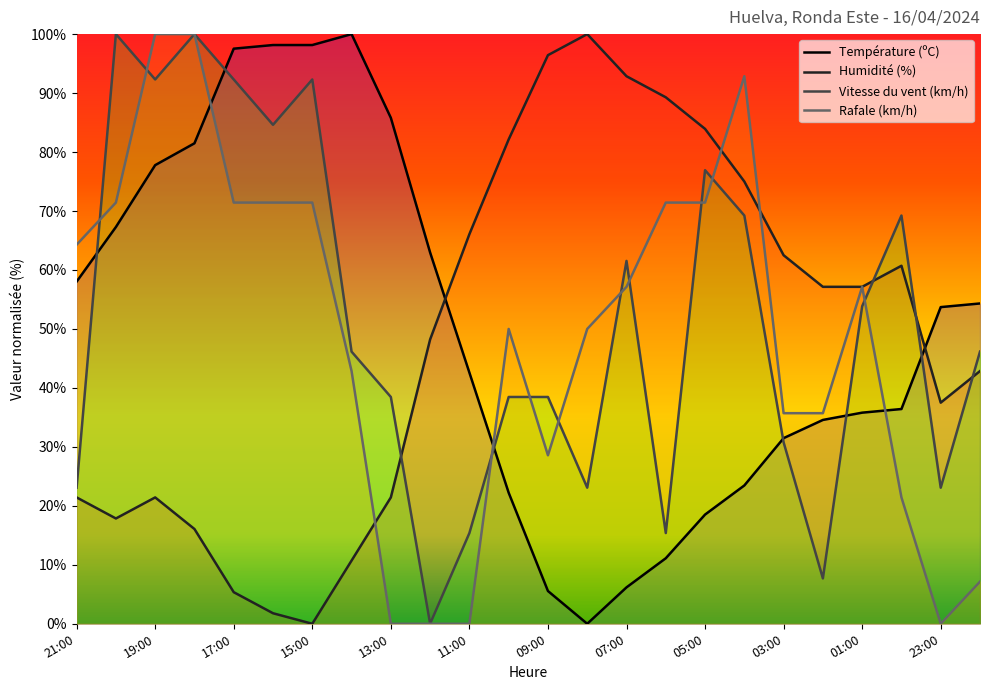

List the labels in order of Humidité (%) value, smallest first.

15:00, 16:00, 17:00, 14:00, 18:00, 20:00, 21:00, 19:00, 13:00, 23:00, 22:00, 12:00, 02:00, 01:00, 00:00, 03:00, 11:00, 04:00, 10:00, 05:00, 06:00, 07:00, 09:00, 08:00